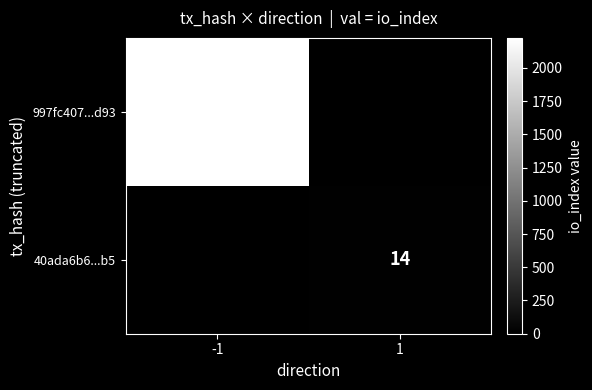

Is the value of 997fc407...d93 at -1 greater than the value of 40ada6b6...b5 at 1?

Yes